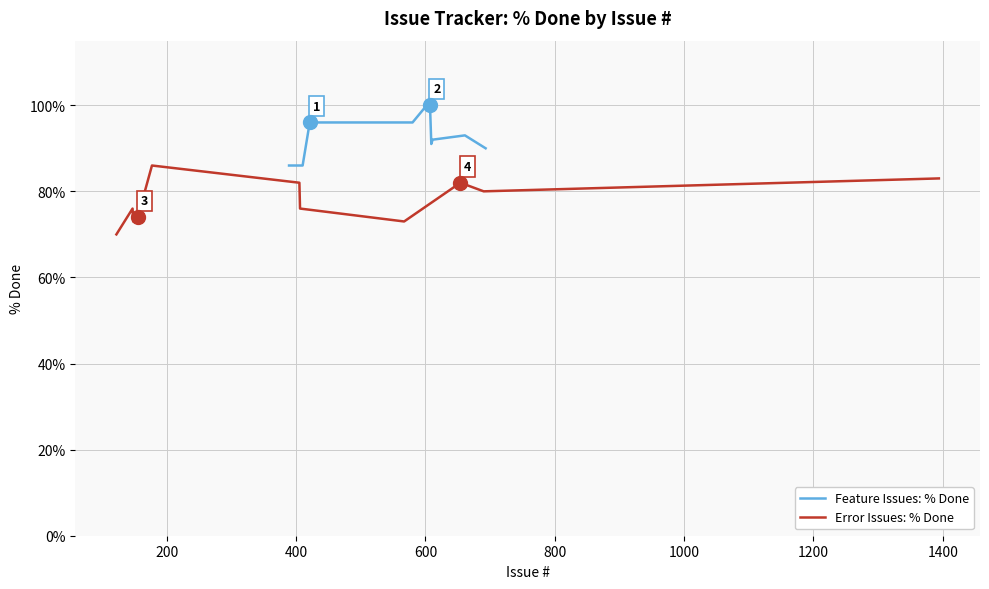

What is the highest value of the Error Issues: % Done series?

86